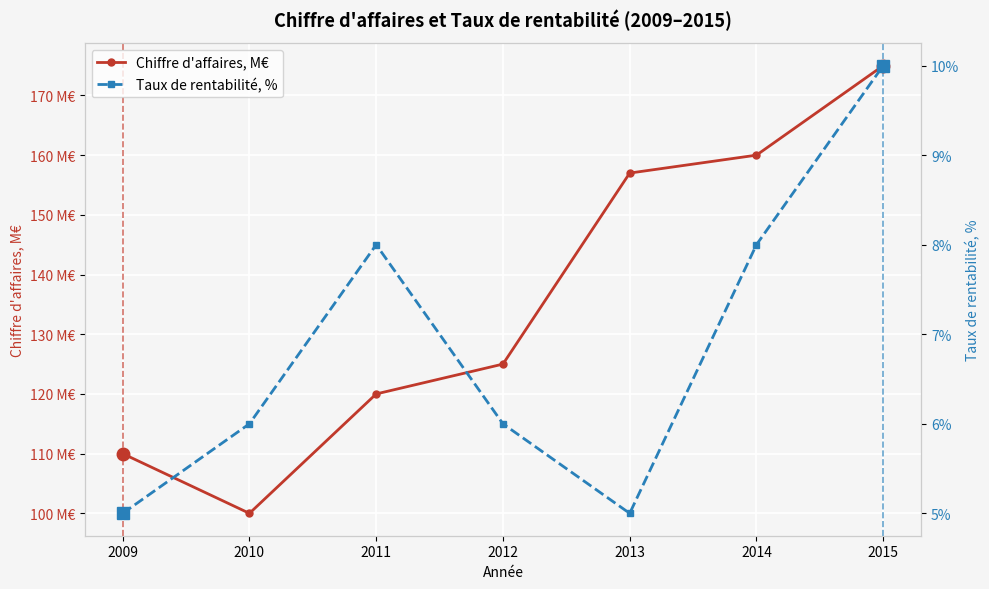

Reading right to left, list all the values displayed in this chart.

Chiffre d'affaires, M€: 175	160	157	125	120	100	110
Taux de rentabilité, %: 10	8	5	6	8	6	5